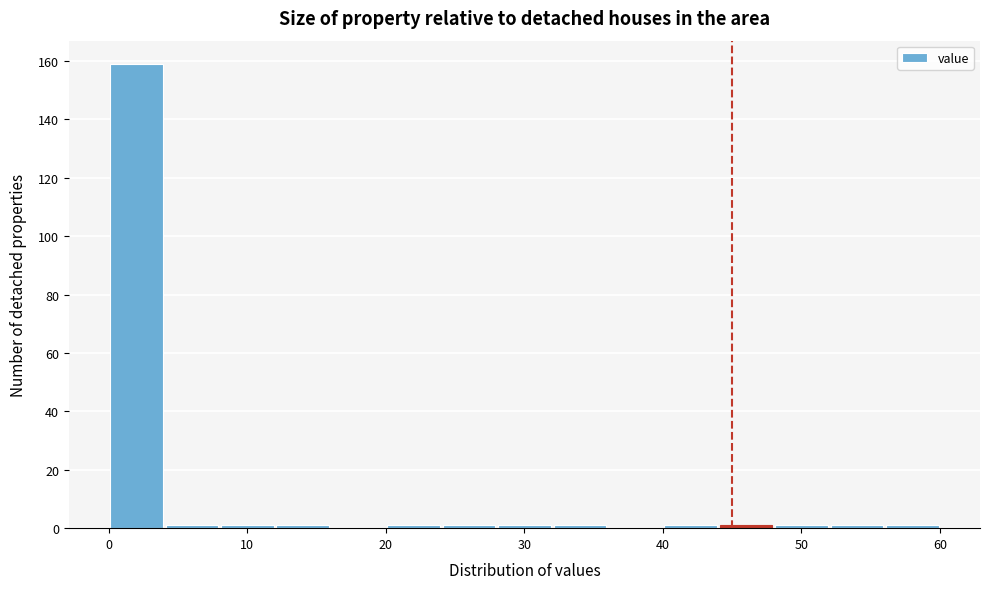

Reading left to right, list every bar in this chart as the range it spans on the x-axis followed by its height. The values are not printed on the chart, so give them approximately, as read against the axis.

0 to 4: 160
4 to 8: under 2
8 to 12: under 2
12 to 16: under 2
16 to 20: 0
20 to 24: under 2
24 to 28: under 2
28 to 32: under 2
32 to 36: under 2
36 to 40: 0
40 to 44: under 2
44 to 48: under 2
48 to 52: under 2
52 to 56: under 2
56 to 60: under 2